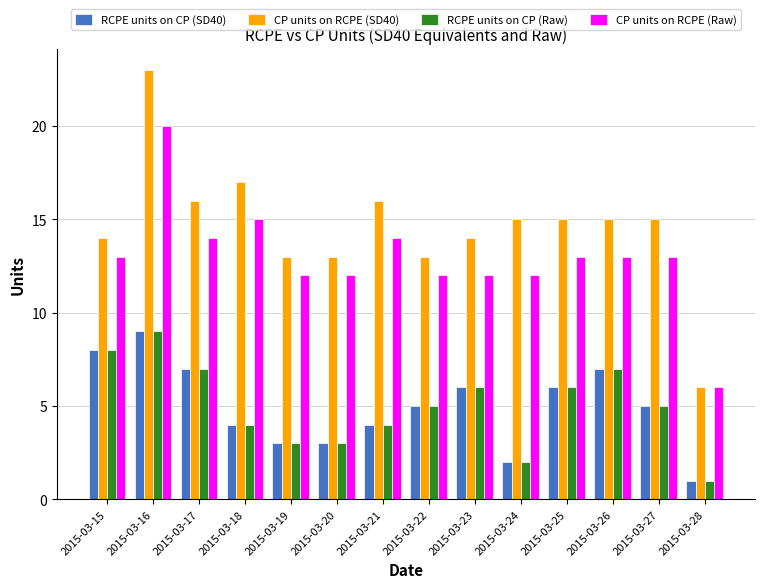

Are the bars grouped side by side (vs. stacked)?

Yes